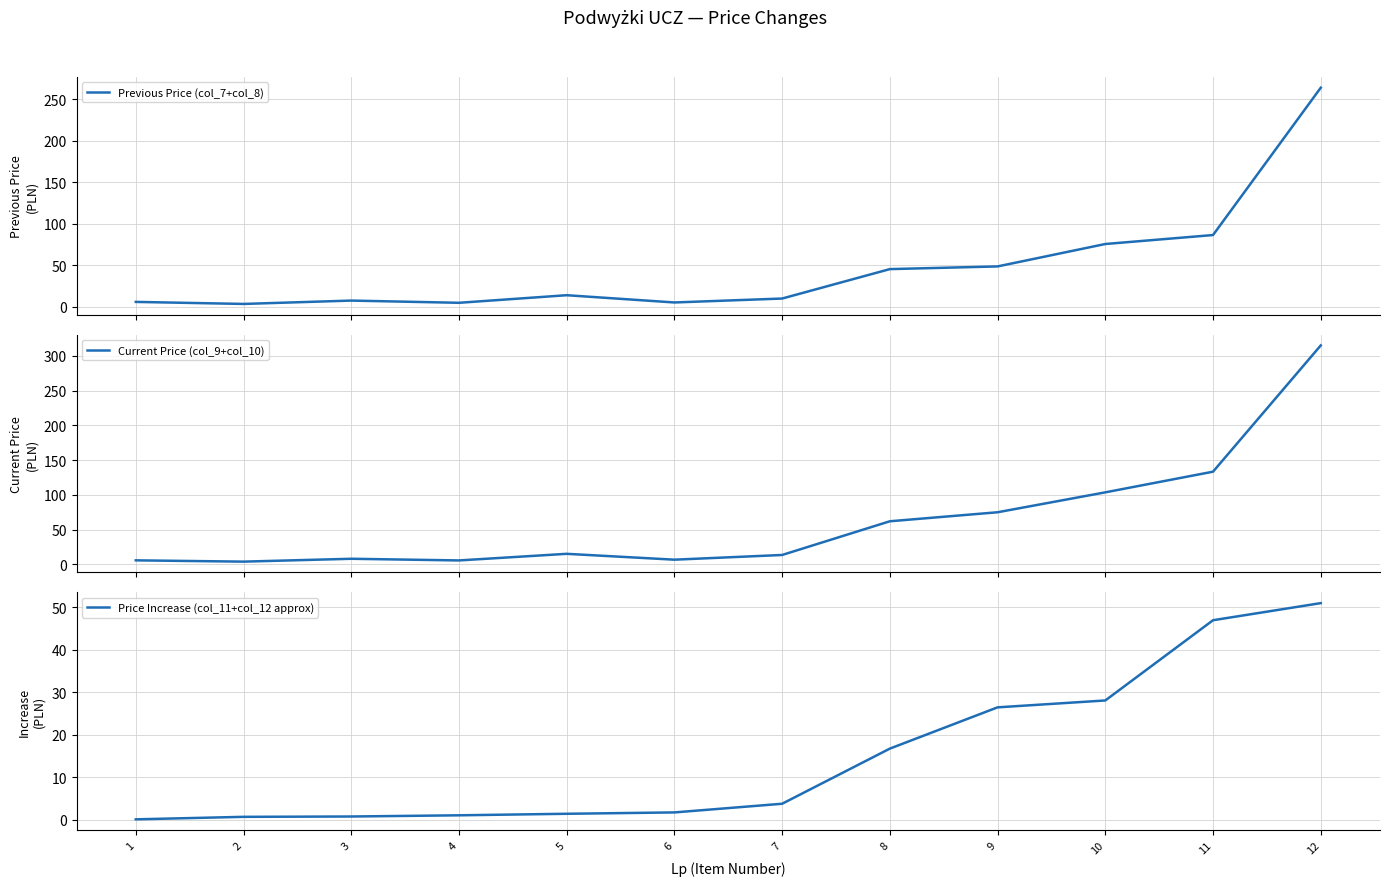

How many interior local valleys does the Previous Price (col_7+col_8) series have?

3